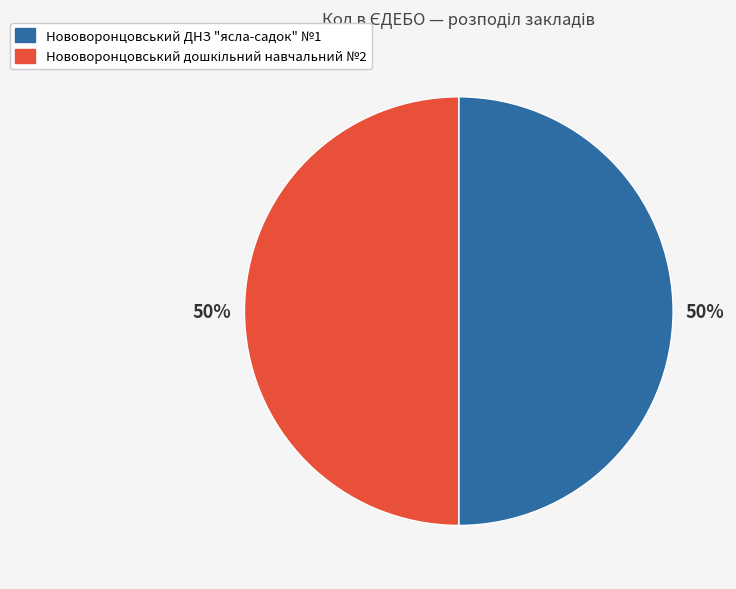

What percentage is the Нововоронцовський ДНЗ "ясла-садок" №1 slice, to the nearest percent?

50%